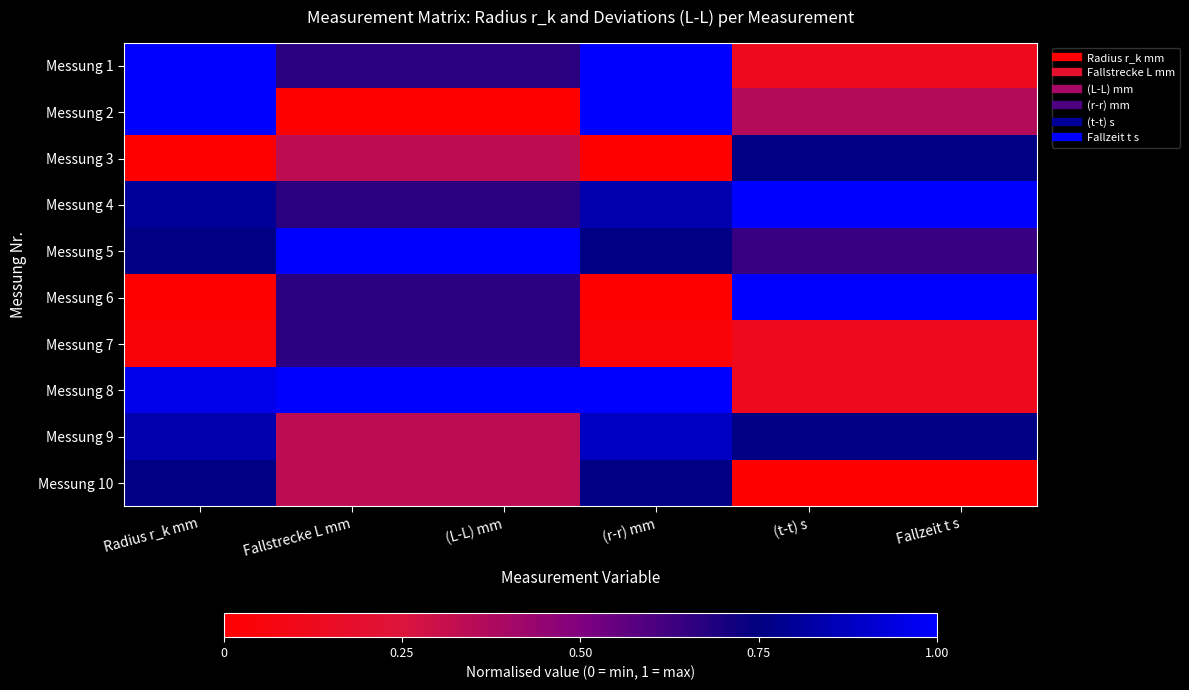

At how many categories does at least one series exceed 0?

6